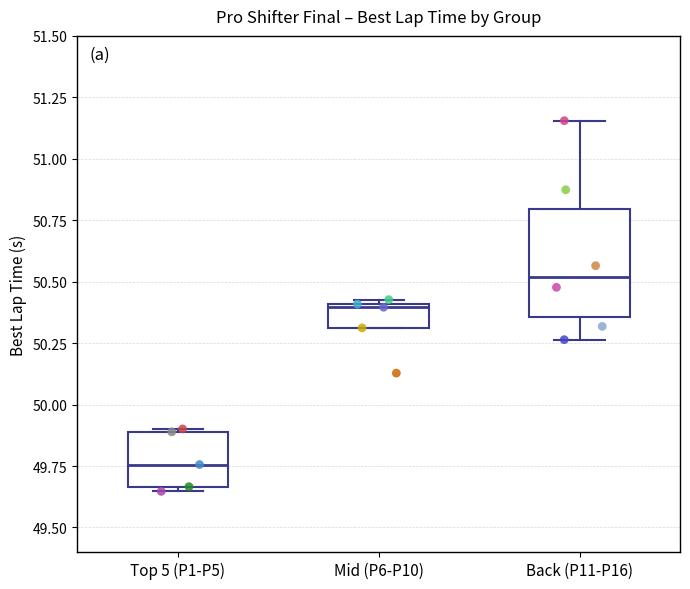

Which box has the highest median line?

Back (P11-P16)